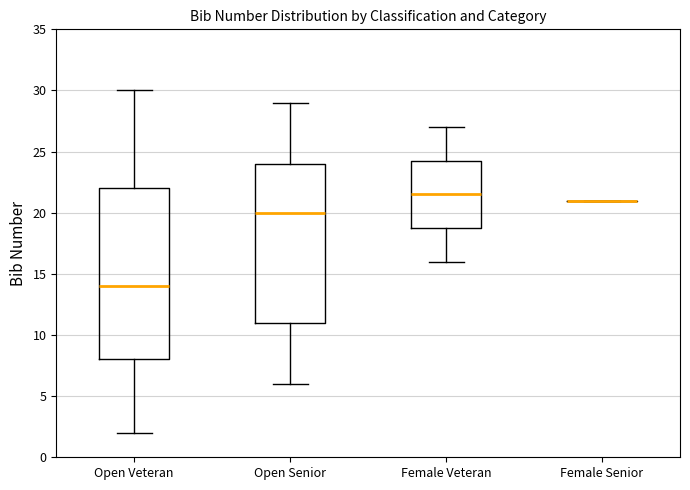

Which box is the tallest, from its lower edge to its upper edge?

Open Veteran